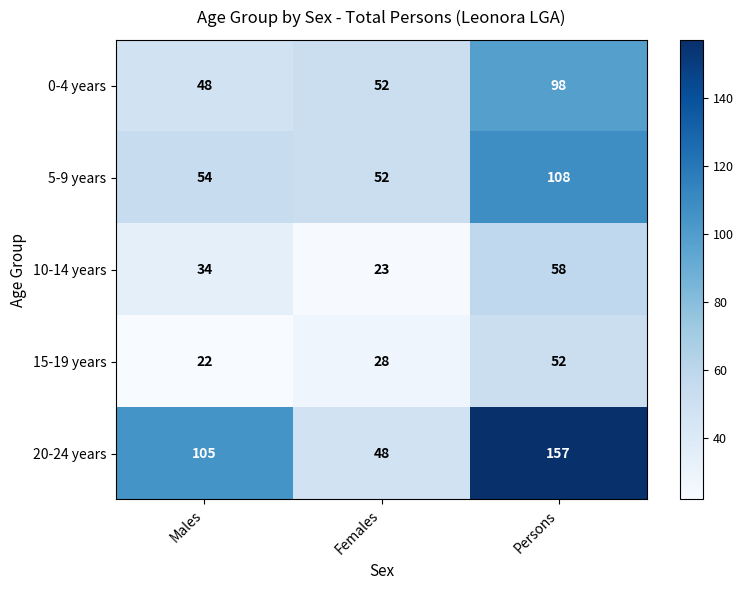

Which series has the largest range (max minus min)?

20-24 years